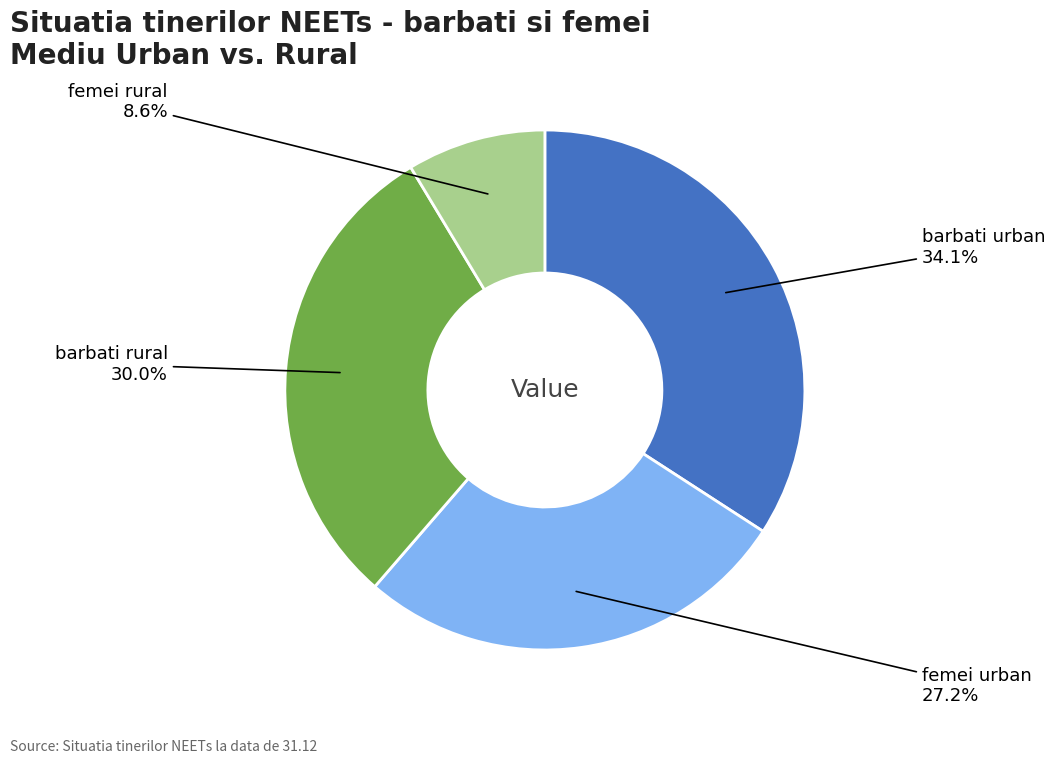

To the nearest percent, what is the difference between the largest and smallest slice percentages?

26%